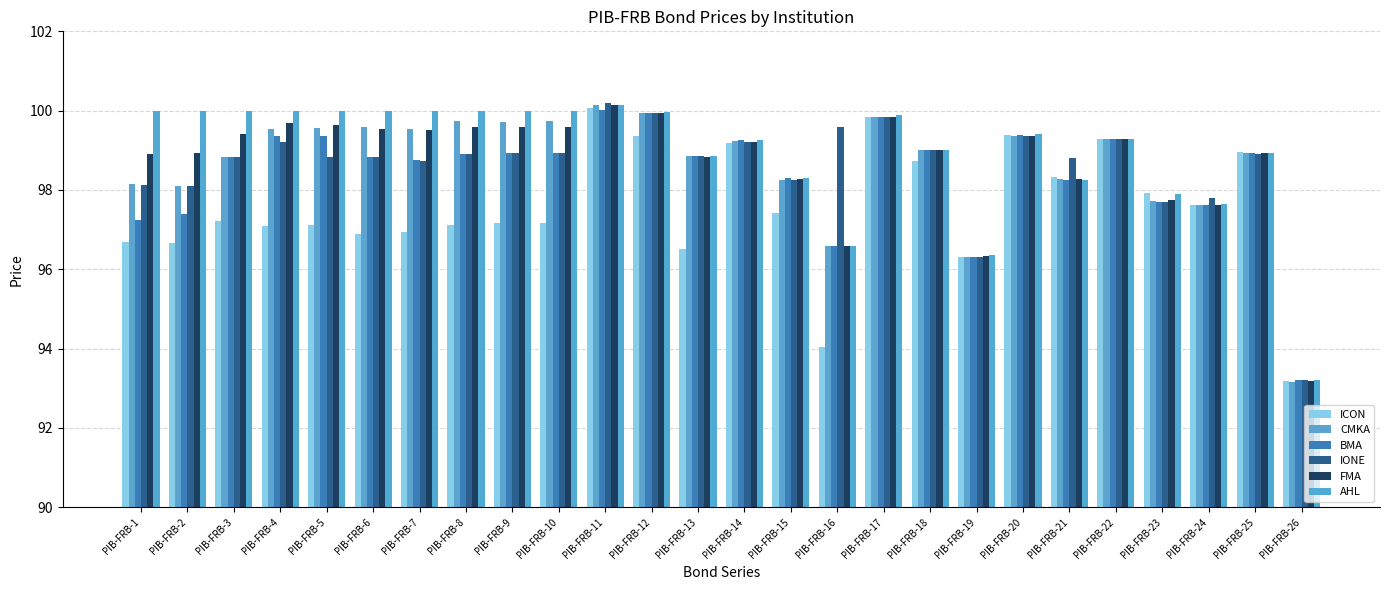

Which label corresponds to the largest value in the chart?

PIB-FRB-11